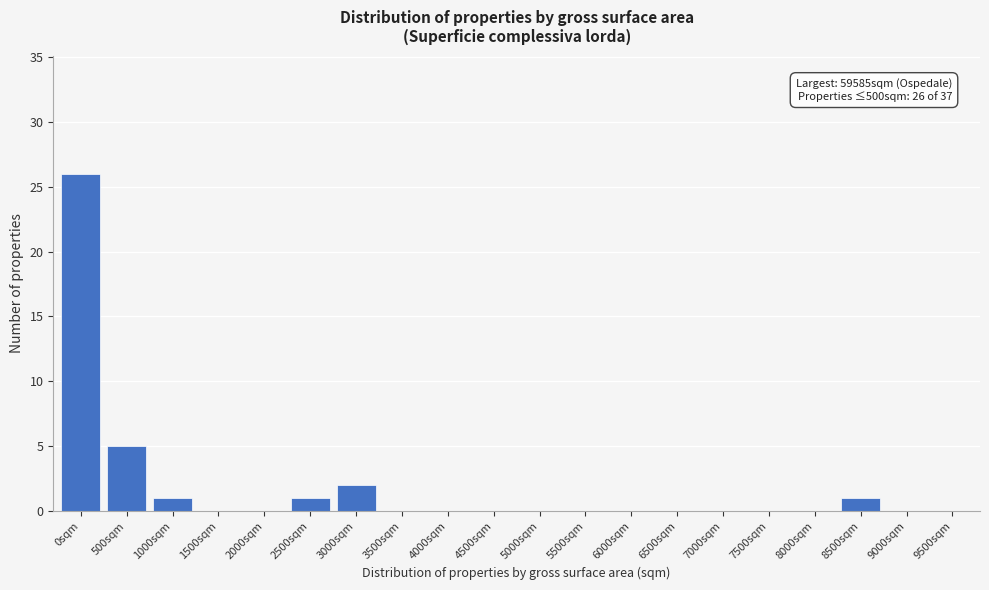

Reading left to right, list all the values displayed in this chart.

0sqm=26	500sqm=5	1000sqm=1	1500sqm=0	2000sqm=0	2500sqm=1	3000sqm=2	3500sqm=0	4000sqm=0	4500sqm=0	5000sqm=0	5500sqm=0	6000sqm=0	6500sqm=0	7000sqm=0	7500sqm=0	8000sqm=0	8500sqm=1	9000sqm=0	9500sqm=0